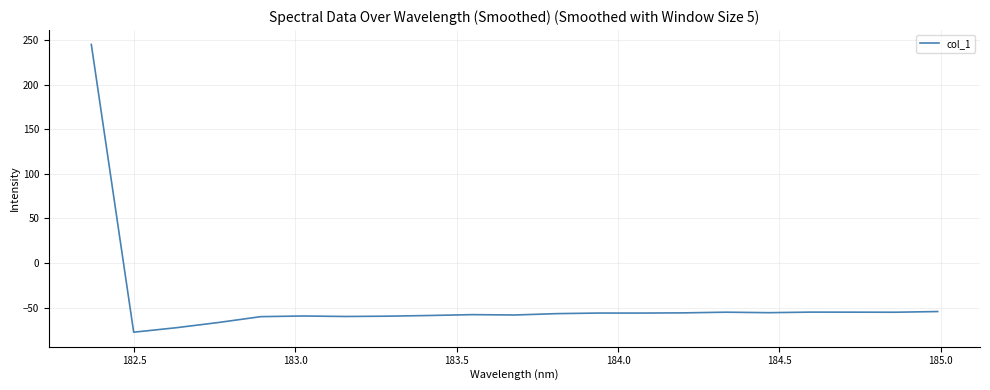

What is the difference between the maximum and minimum values?

322.5